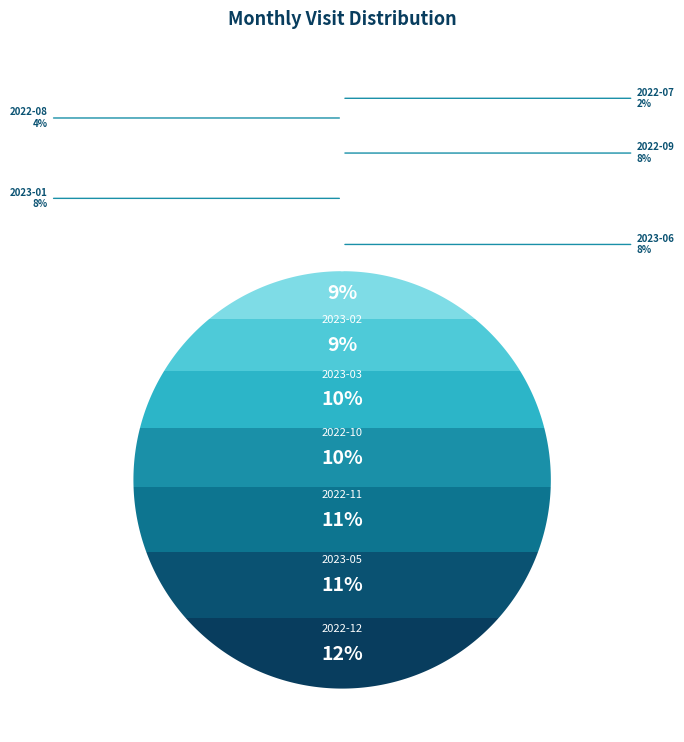

Does any single category account for the majority?

No